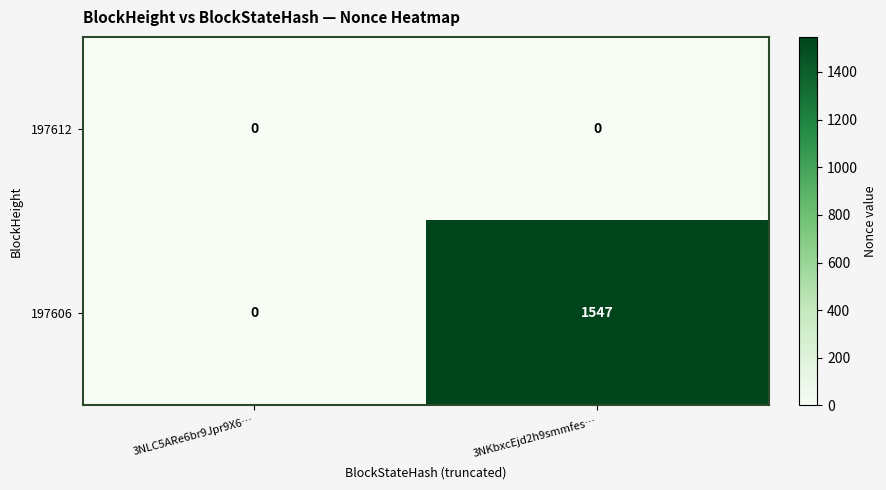

At which label is 197606 closest to 773?

3NLC5ARe6br9Jpr9X6…